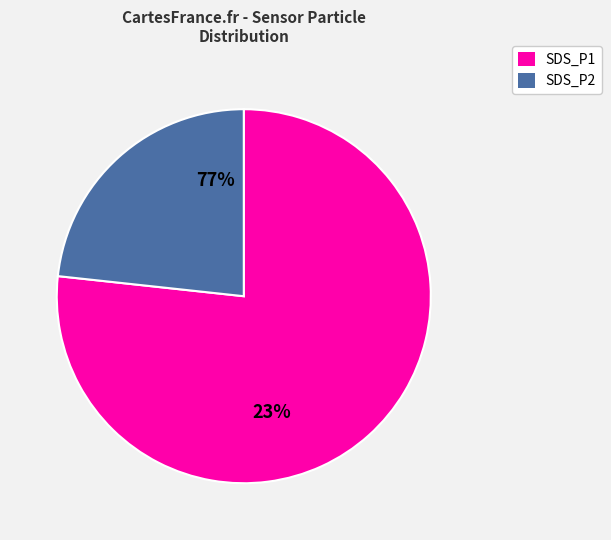

Is SDS_P1 the majority of the pie?

Yes